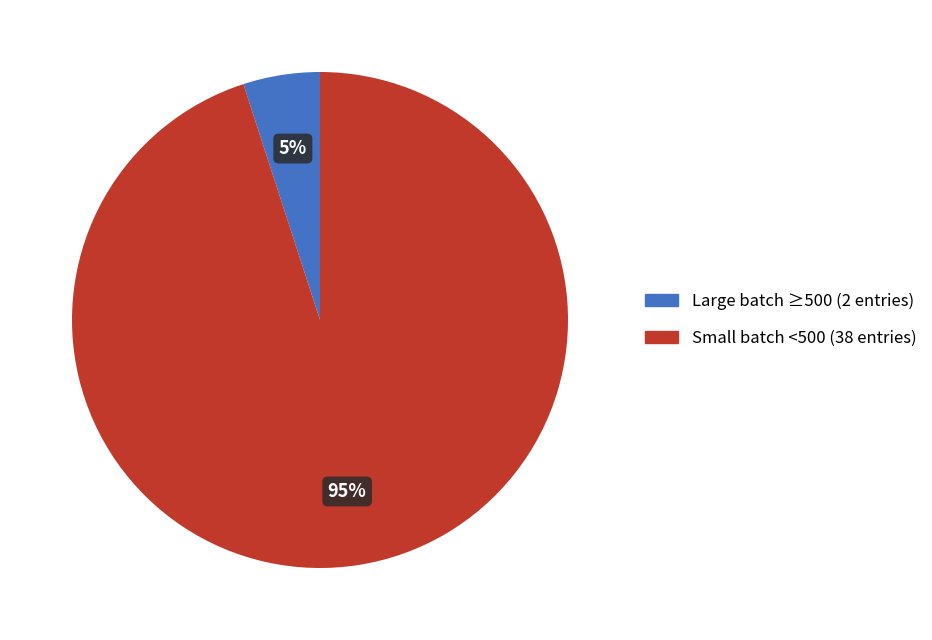

Is there a majority slice in this chart?

Yes